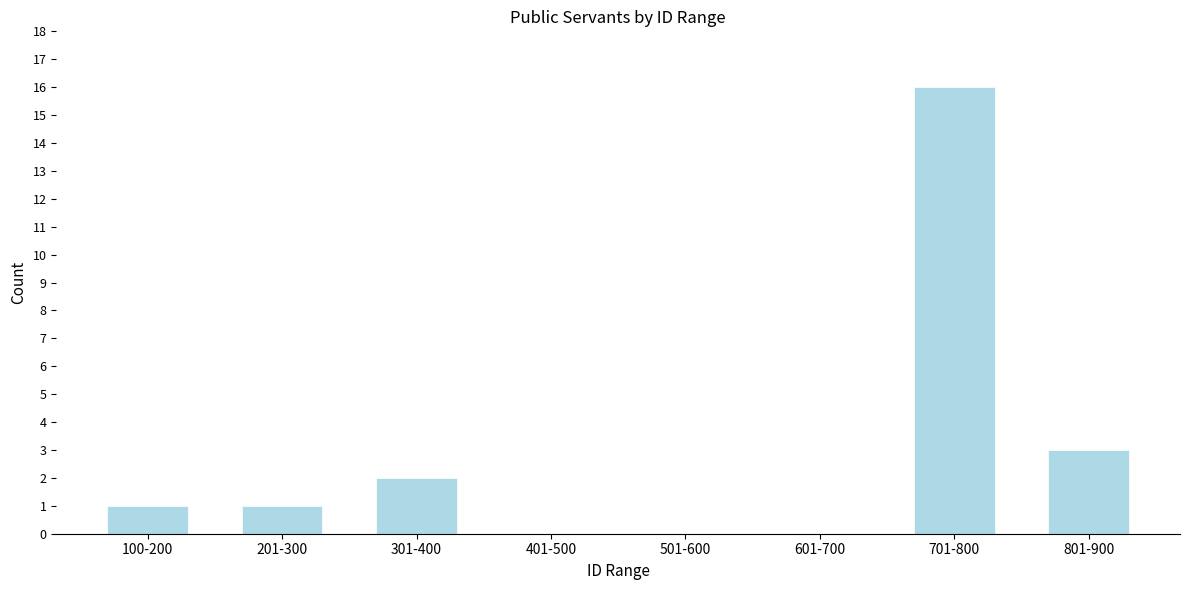

Reading right to left, extract all data points from this chart.

801-900=3	701-800=16	601-700=0	501-600=0	401-500=0	301-400=2	201-300=1	100-200=1